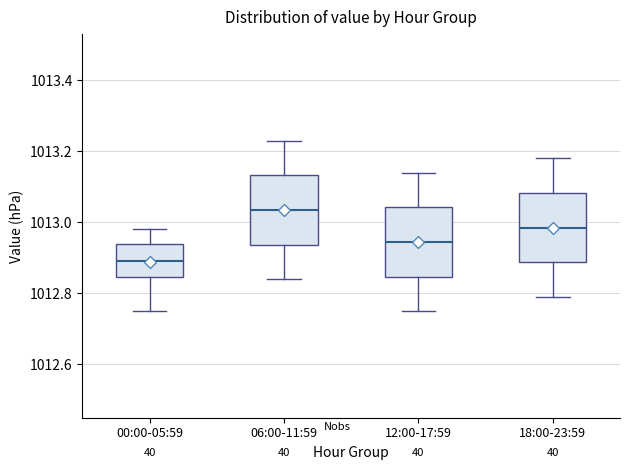

Reading left to right, transcribe this box plot: for each box, give where its median line is, the range the box spans, and where its two whiskers end, as read against the y-axis. The values are not printed on the chart, so give them approximately, as read against the axis.

00:00-05:59: median 1012.90, box 1012.84 to 1012.94, whiskers 1012.76 to 1012.98
06:00-11:59: median 1013.04, box 1012.94 to 1013.14, whiskers 1012.84 to 1013.24
12:00-17:59: median 1012.94, box 1012.84 to 1013.04, whiskers 1012.76 to 1013.14
18:00-23:59: median 1012.98, box 1012.88 to 1013.08, whiskers 1012.80 to 1013.18